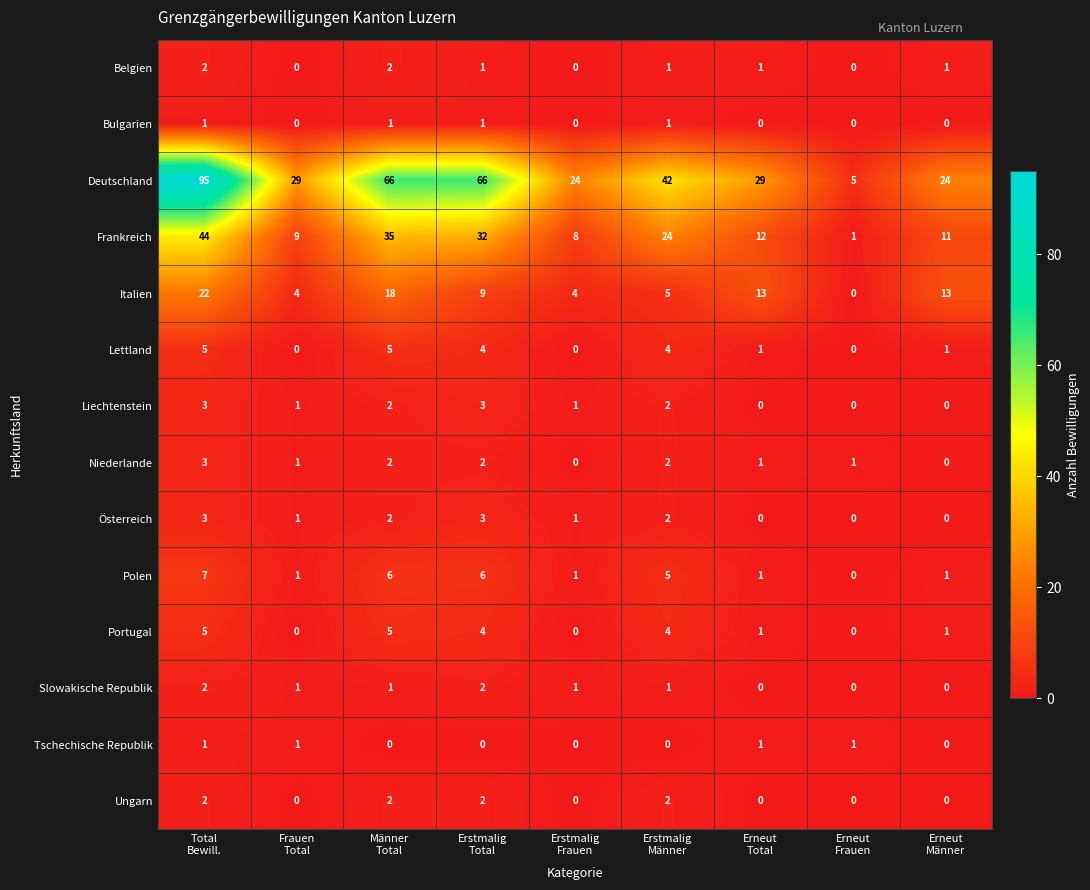

Which series has the largest total across all categories?

Deutschland